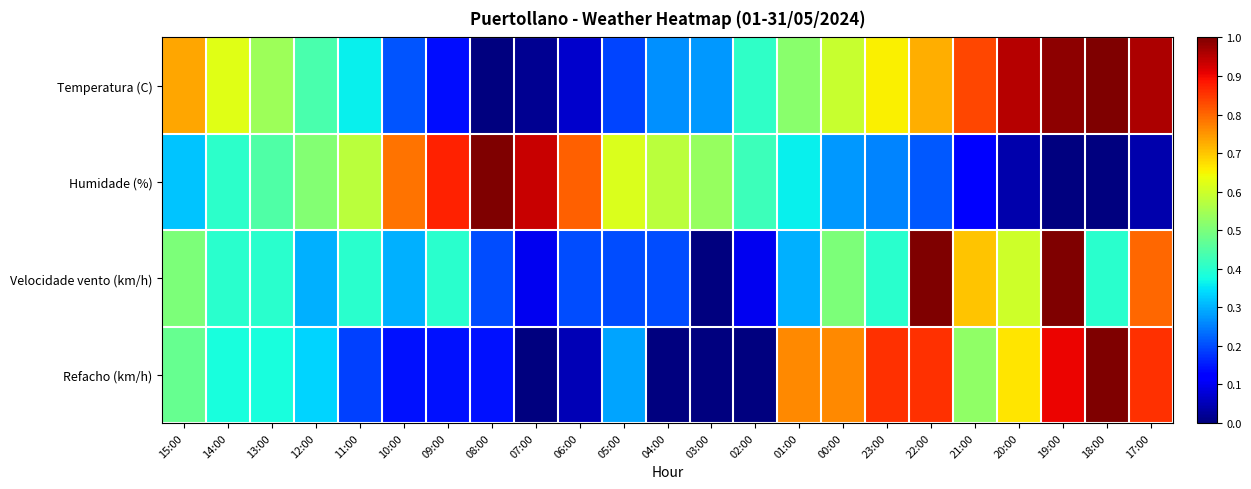

At which category is the sum across all series the highest?

19:00